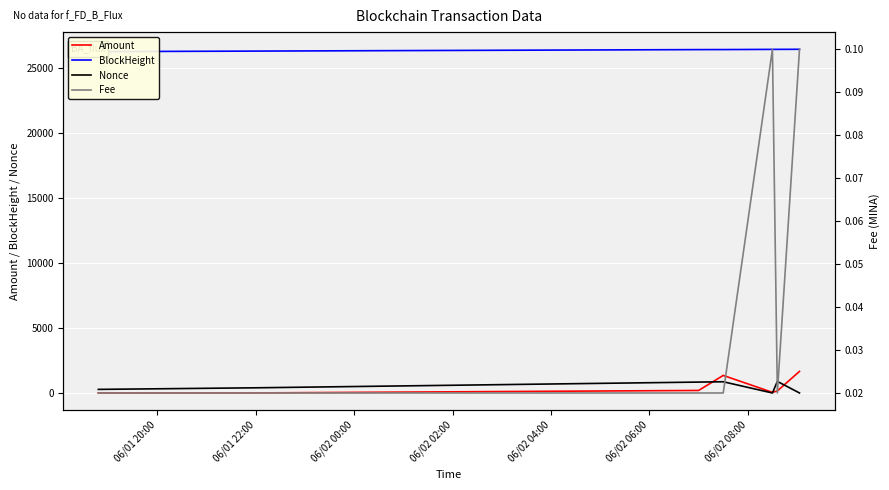

True or false: Fee has more than 0 interior local peaks.

True